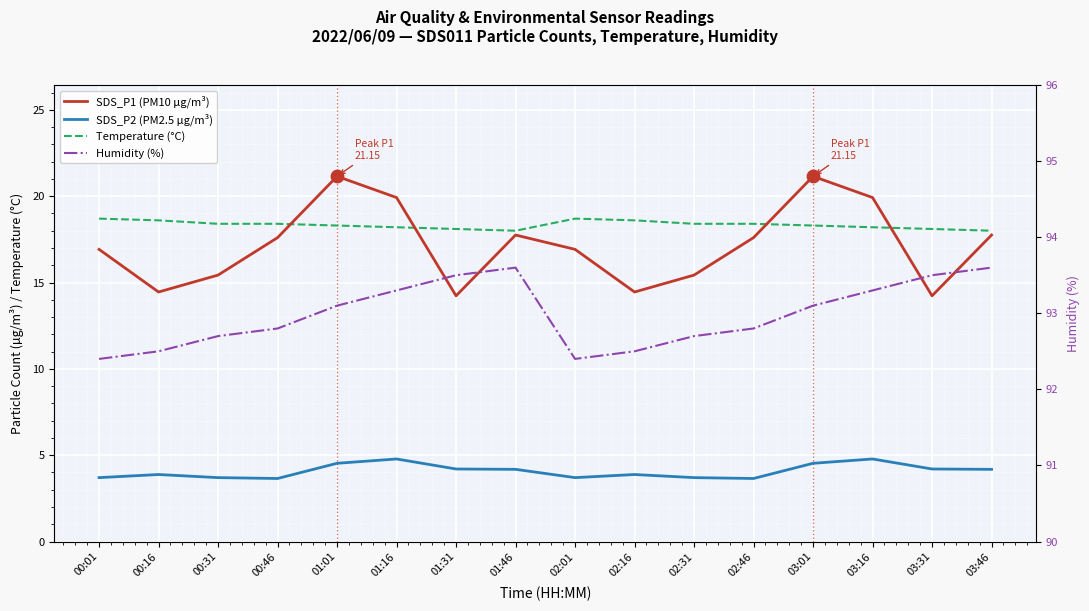

Which series has the largest Y range (max minus min)?

SDS_P1 (PM10 µg/m³)